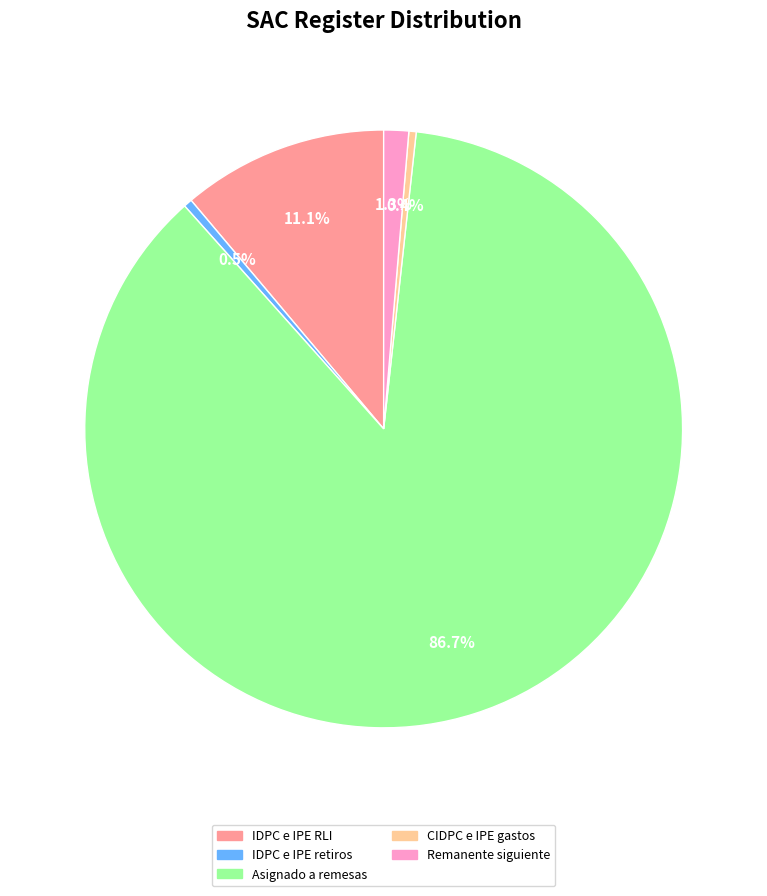

Is there a majority slice in this chart?

Yes